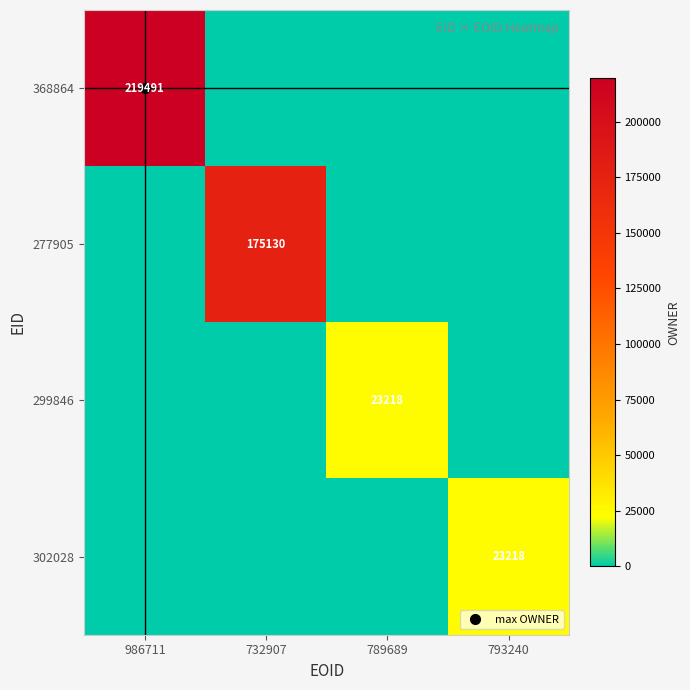

Rank the series by their maximum value, from highest to lowest.

368864, 277905, 299846, 302028